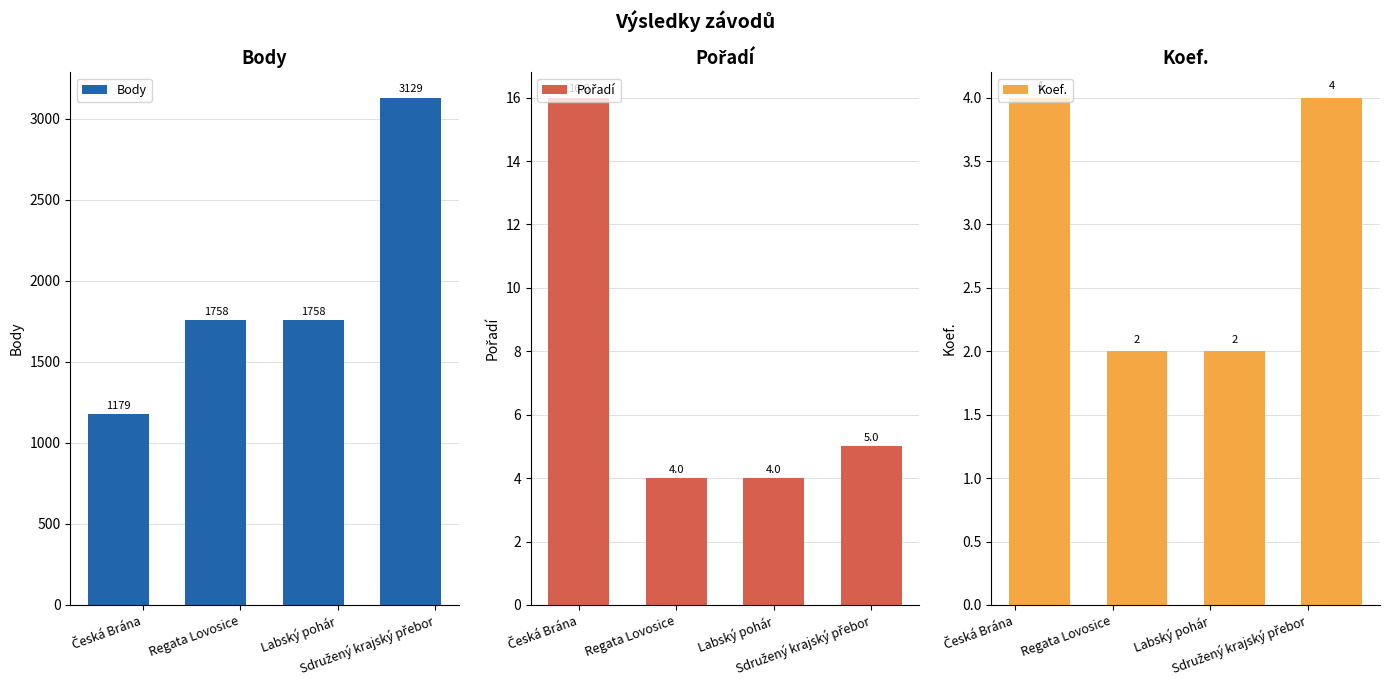

The value of Pořadí at Regata Lovosice is 5. True or false?

False